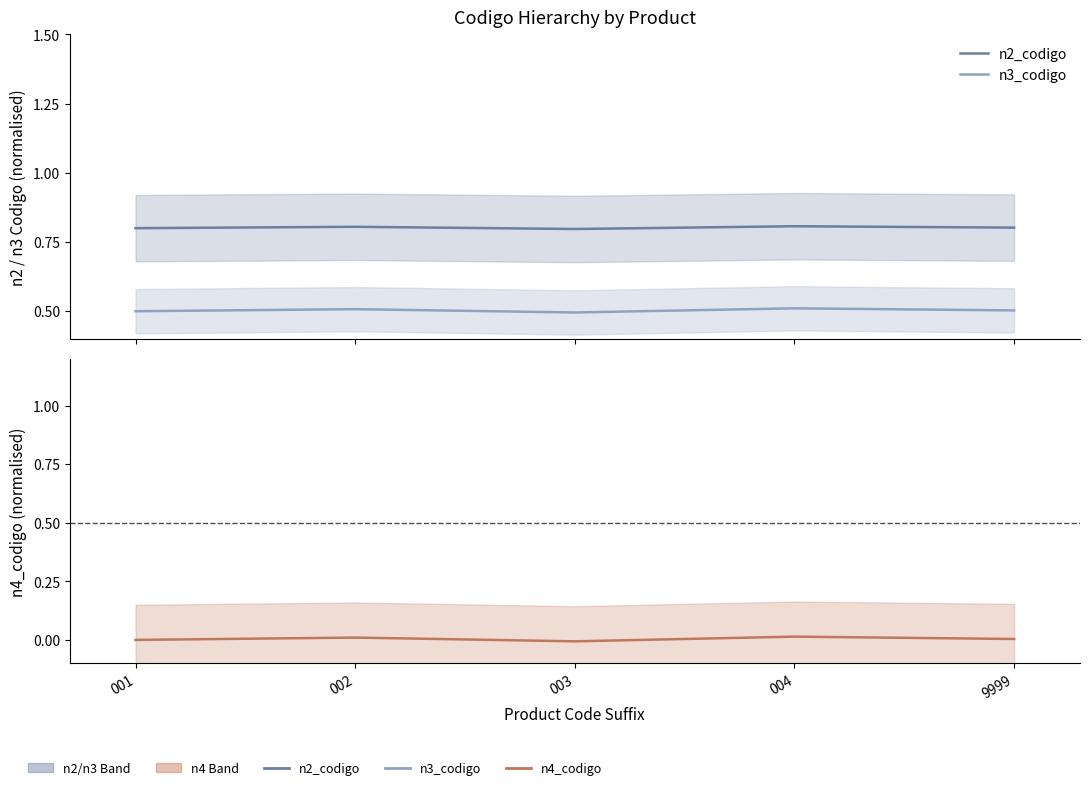

What are all the series names shown in the legend?

n2_codigo, n3_codigo, n4_codigo